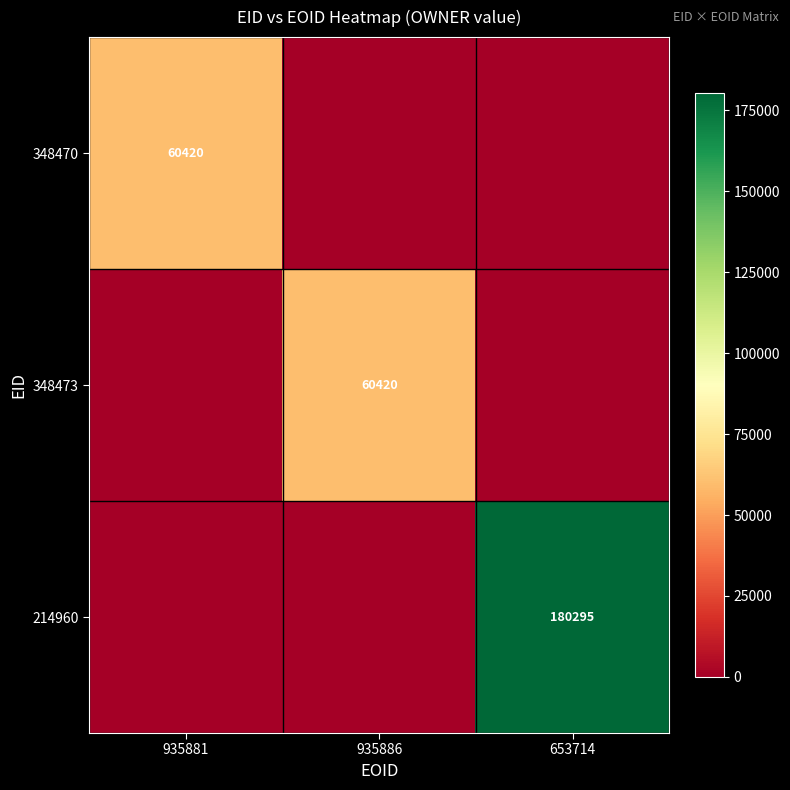

True or false: 214960 has a value of 78381 at 653714.

False